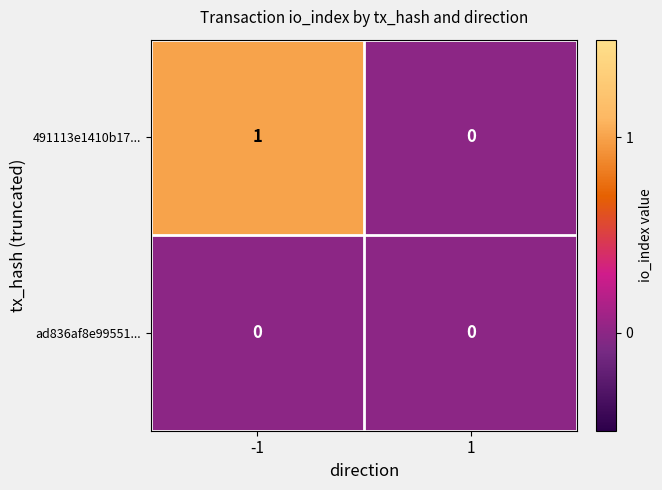

Rank the series by their average value, from highest to lowest.

491113e1410b17..., ad836af8e99551...